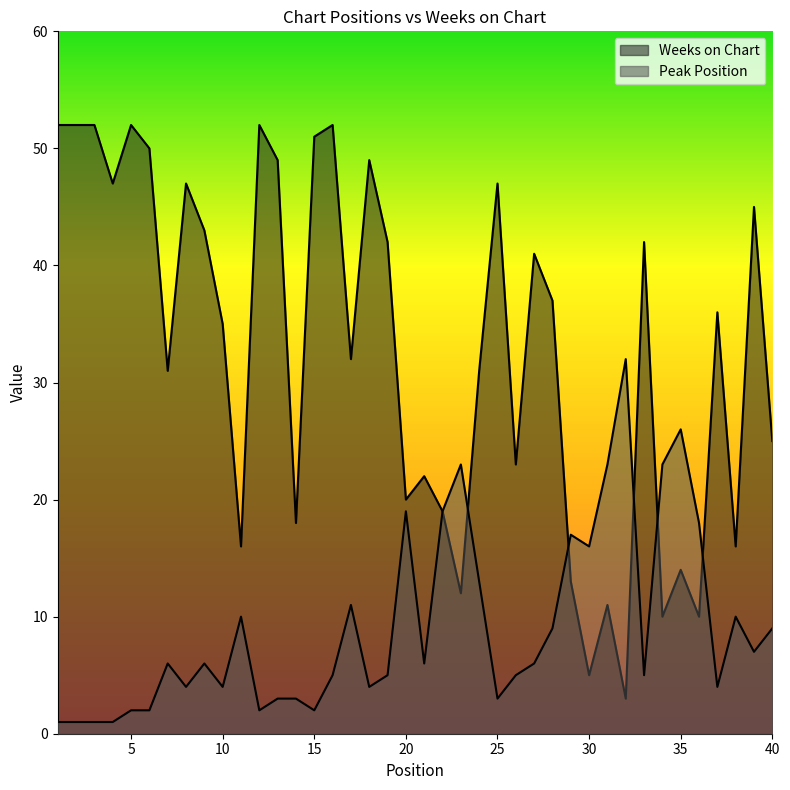

Which series has the largest total across all categories?

Weeks on Chart